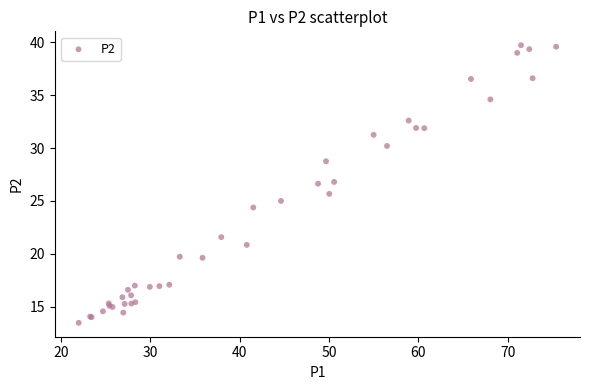

What Y value in the scatter plot is closest to 26?

25.7